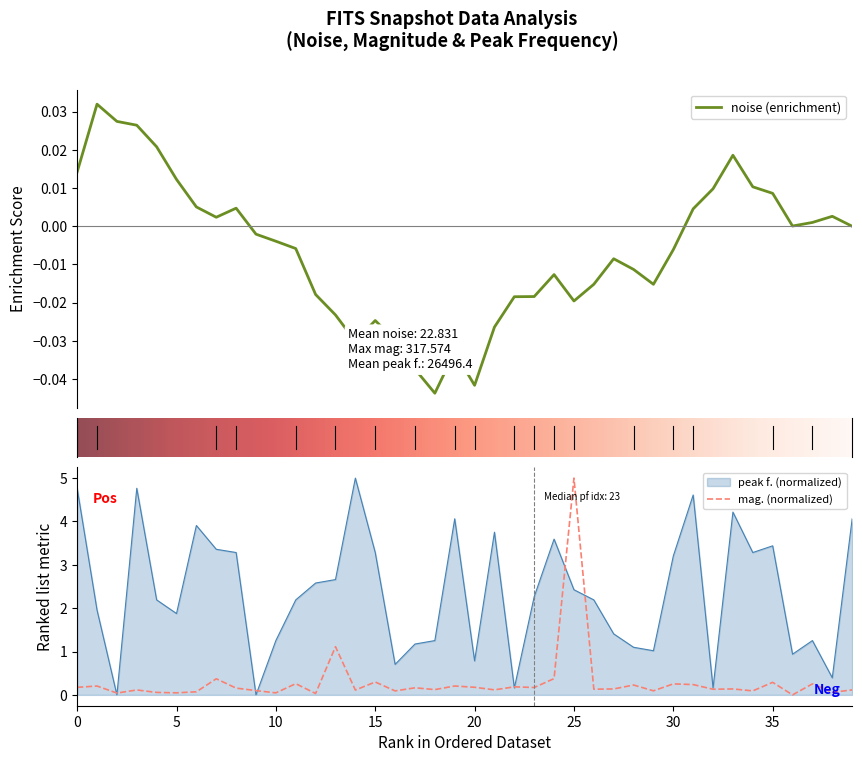

Rank the series by their maximum value, from highest to lowest.

mag., peak f.